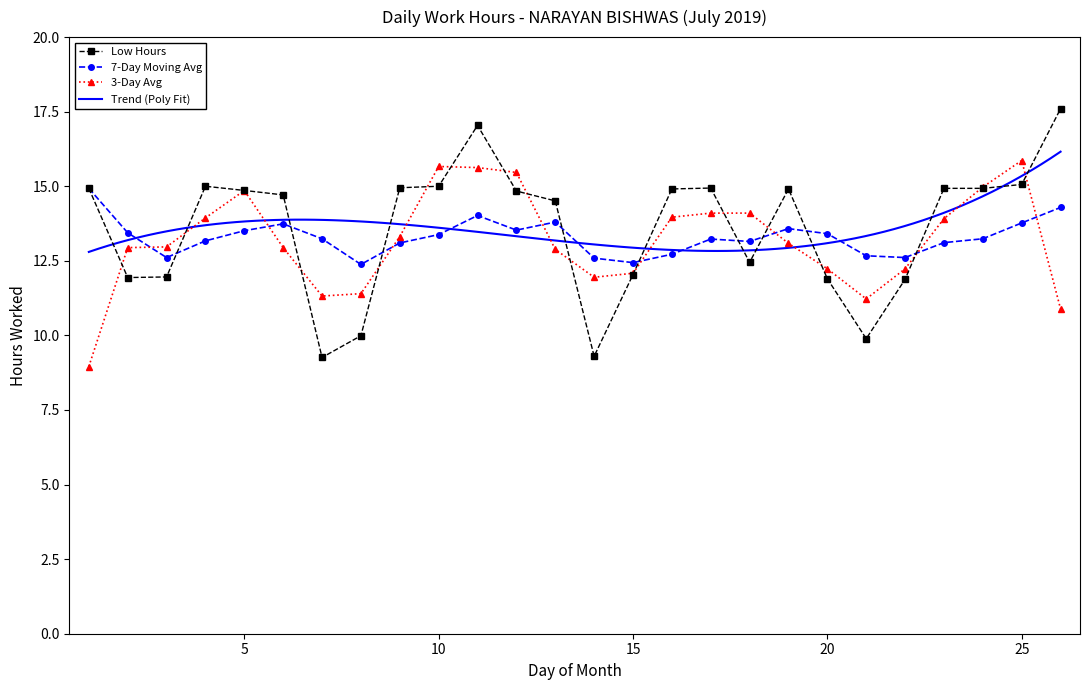

Does the chart have visible grid lines?

No